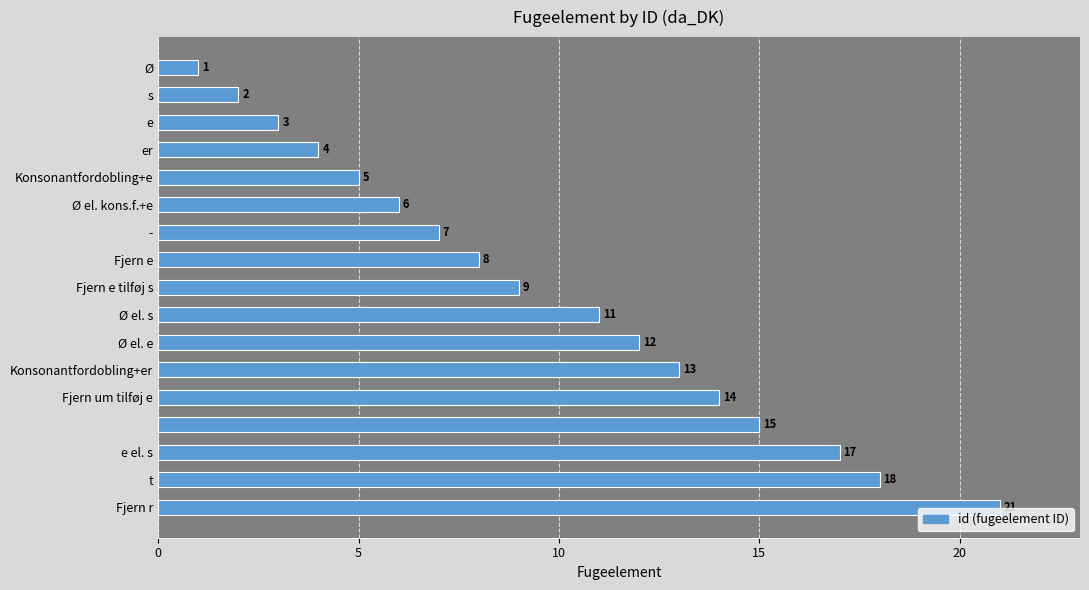

What is the difference between the second highest and minimum values?

17